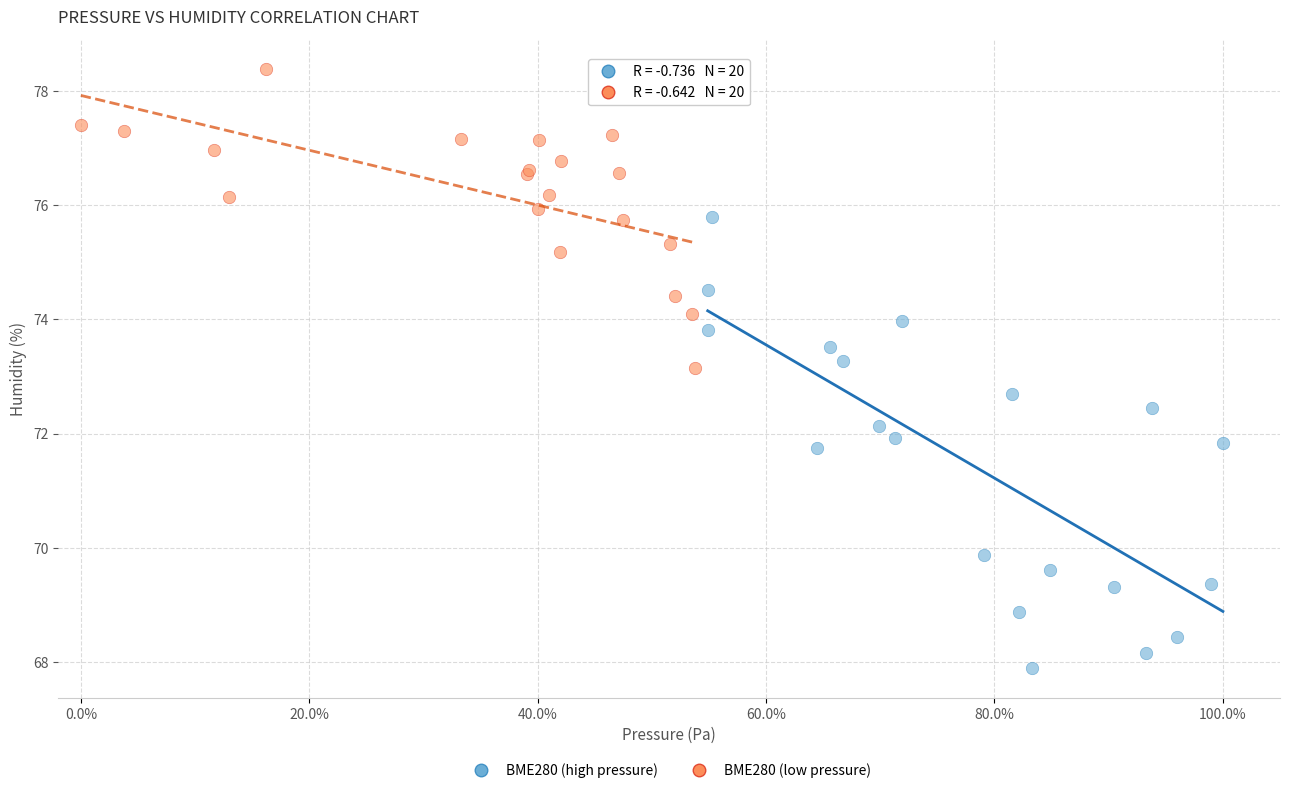

What are all the series names shown in the legend?

BME280 (high pressure), BME280 (low pressure)